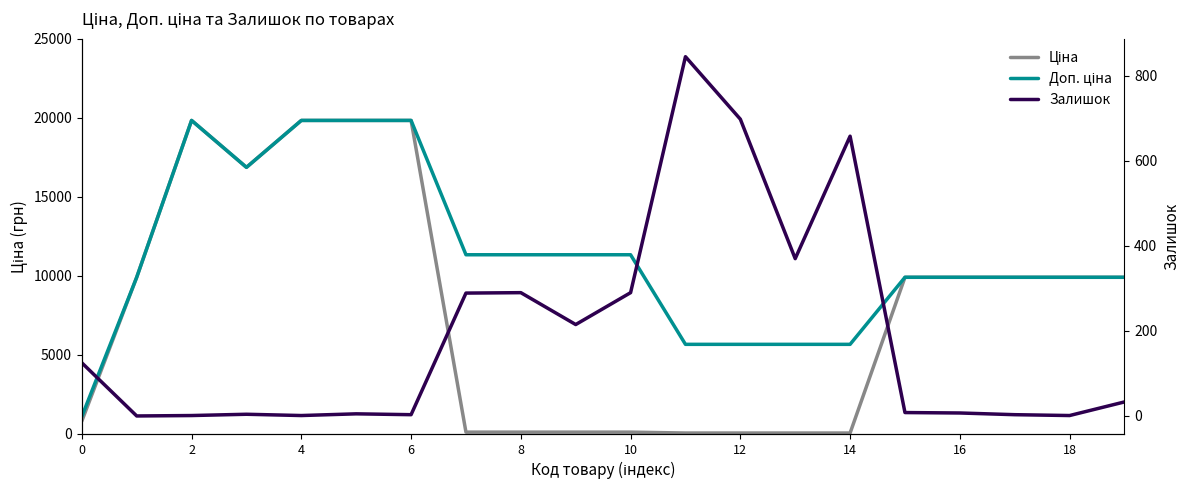

How many values in the Доп. ціна series are below 9908?

5